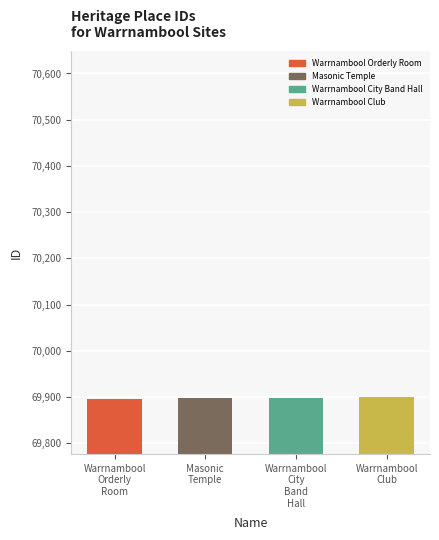

What is the value of the 3rd bar from the left?

69898